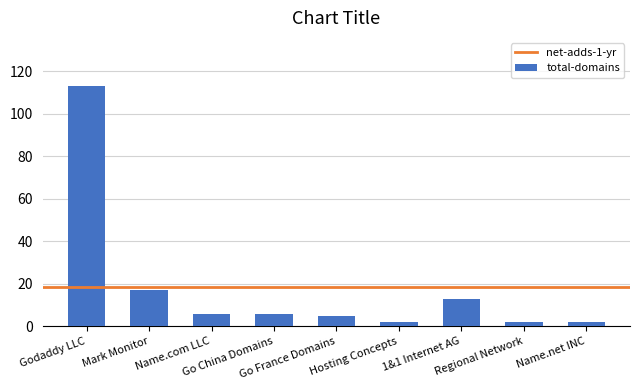

Reading left to right, extract all data points from this chart.

Godaddy LLC=113	Mark Monitor=17	Name.com LLC=6	Go China Domains=6	Go France Domains=5	Hosting Concepts=2	1&1 Internet AG=13	Regional Network=2	Name.net INC=2